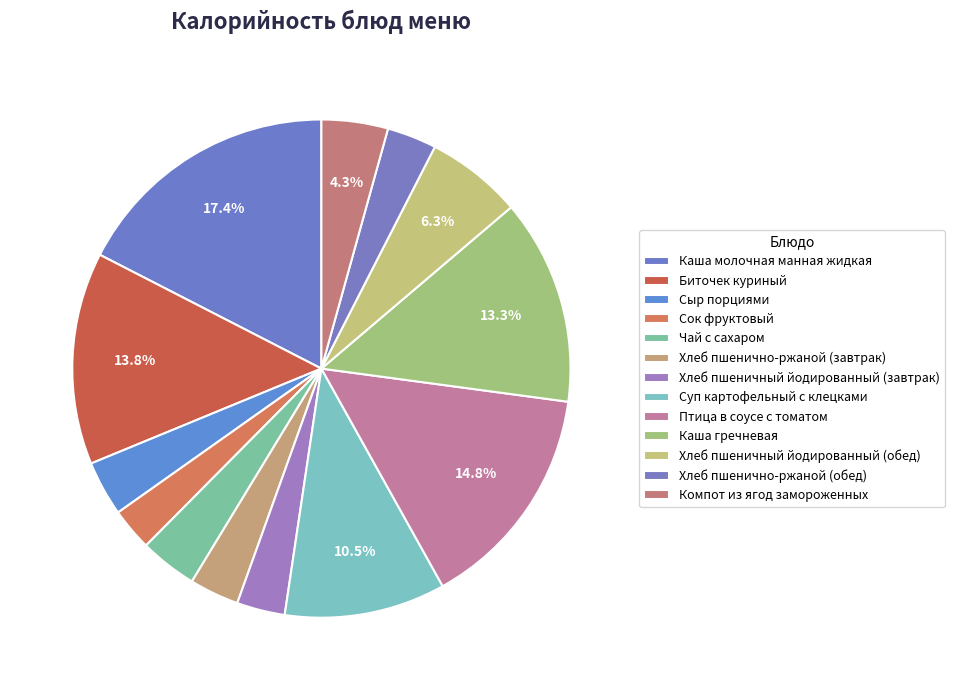

To the nearest percent, what is the difference between the Каша молочная манная жидкая and Чай с сахаром slice percentages?

14%